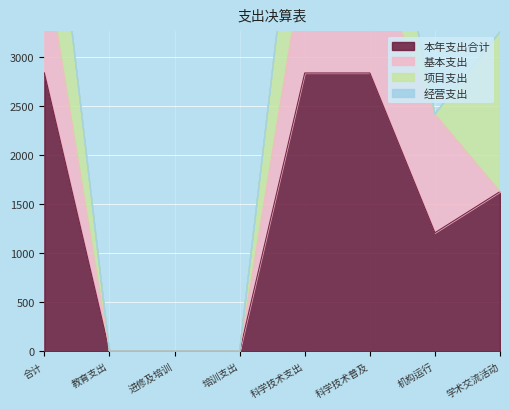

The 基本支出 series shows 1677.3 at 合计. True or false?

False